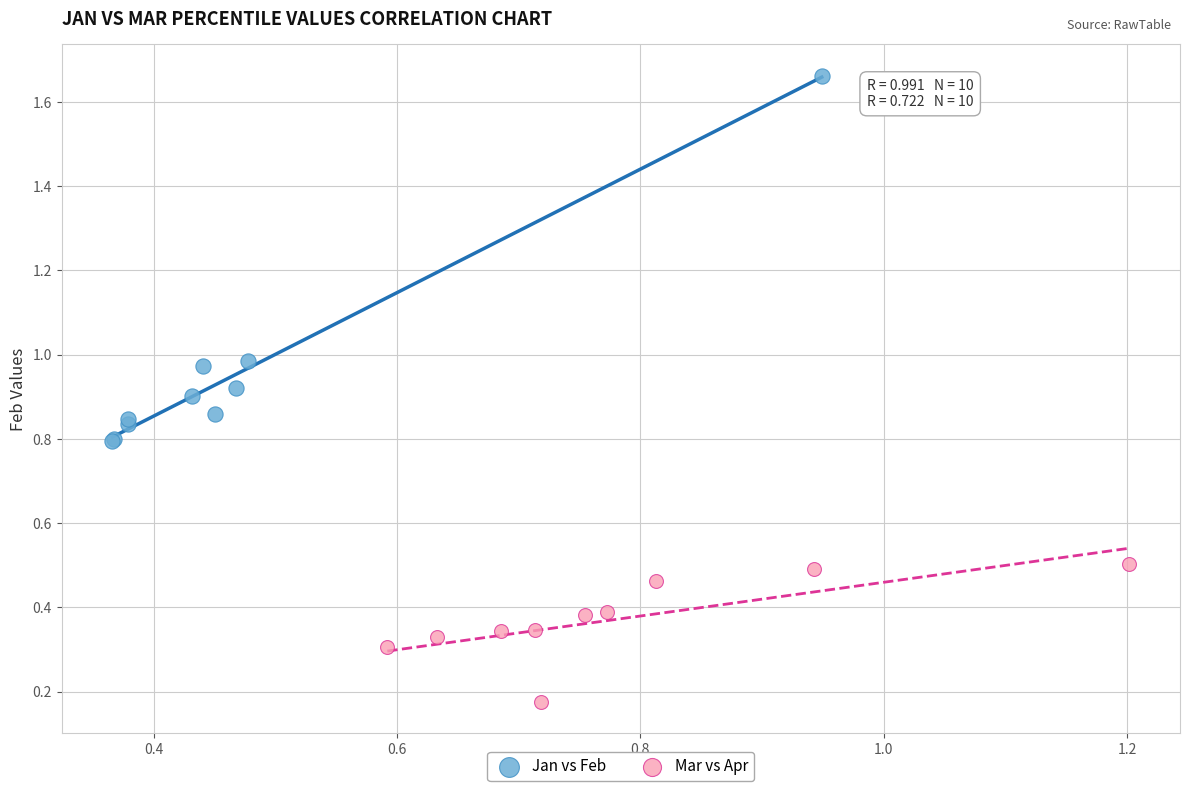

Which series reaches the minimum Y coordinate?

Mar vs Apr